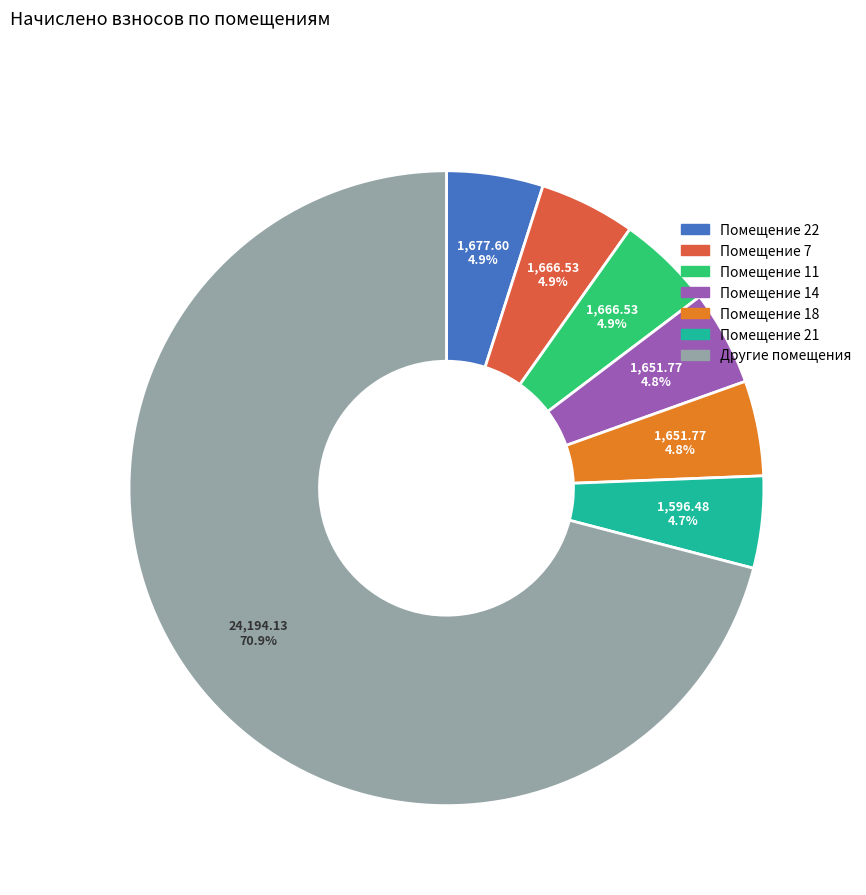

To the nearest percent, what is the average slice percentage?

14%